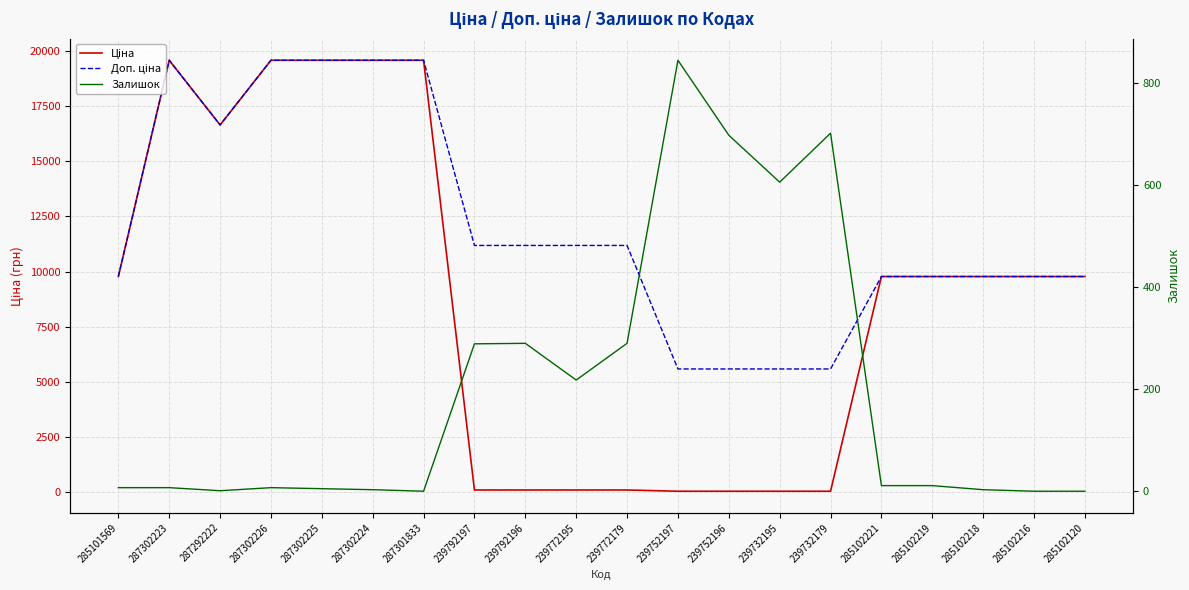

Rank the series at 287301833 from highest to lowest value.

Ціна, Доп. ціна, Залишок